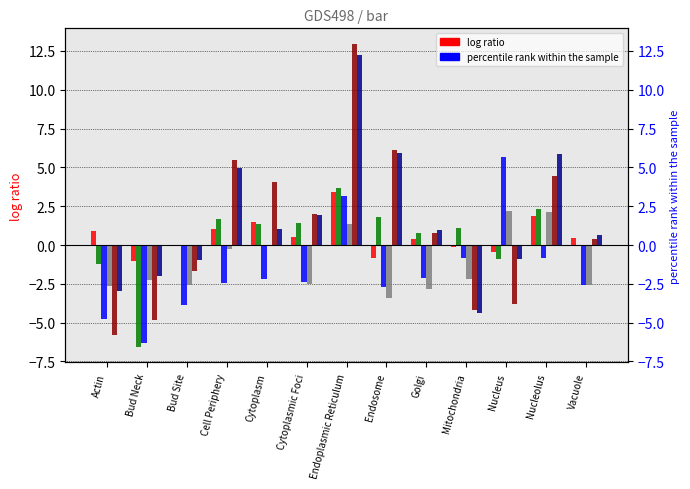

What is the label of the 8th bar from the left?

Endosome